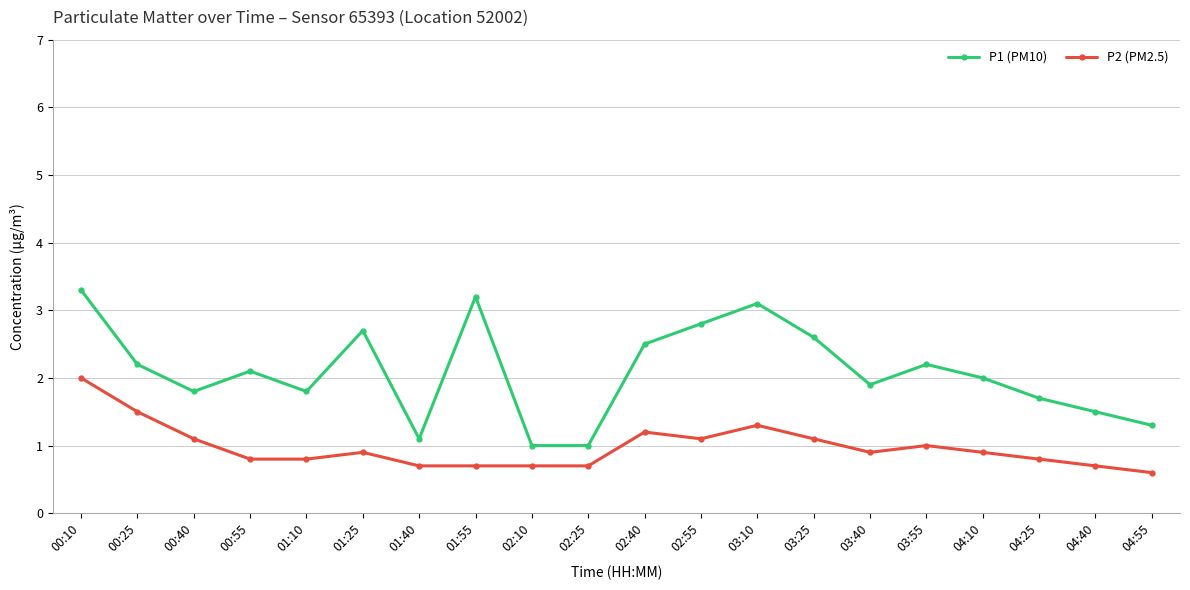

Where is the first local minimum for P1 (PM10)?

00:40